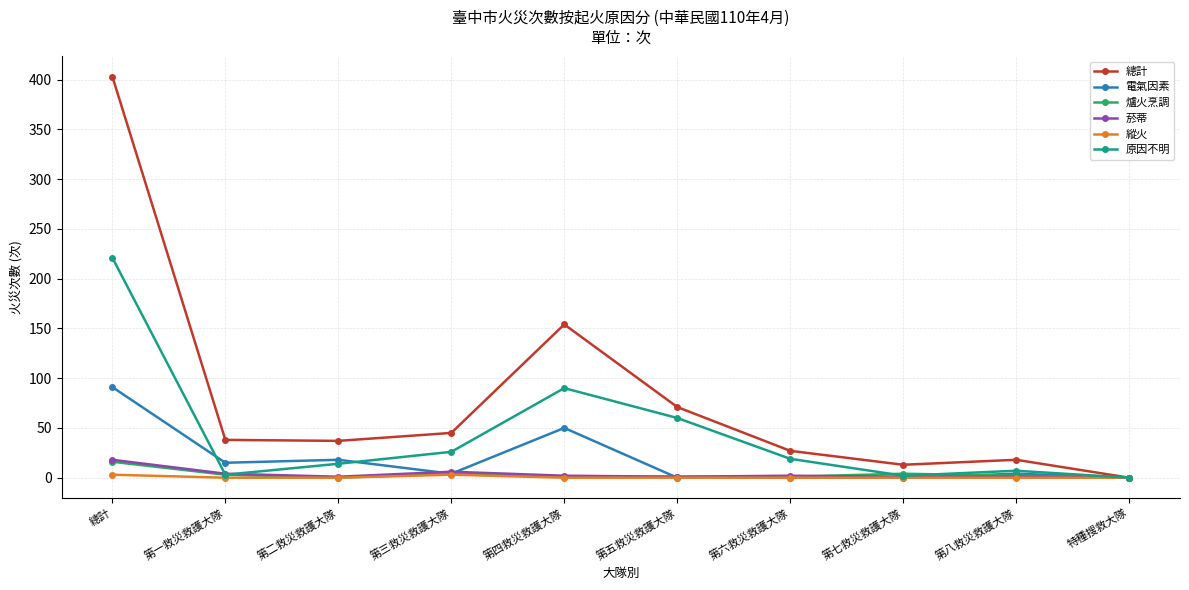

At which category does 原因不明 reach its first local valley?

第一救災救護大隊